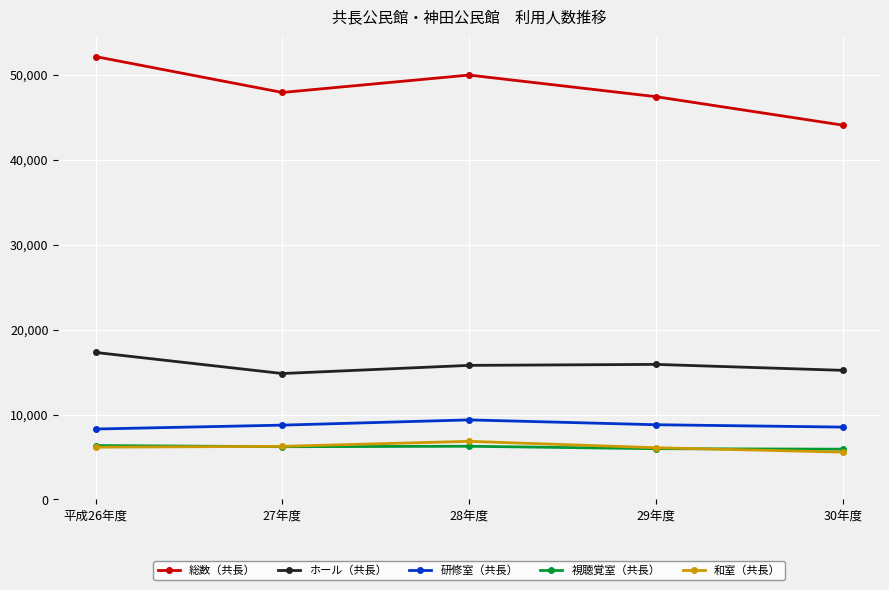

What is the value of the 研修室（共長） point at the 3rd from the left?

9367